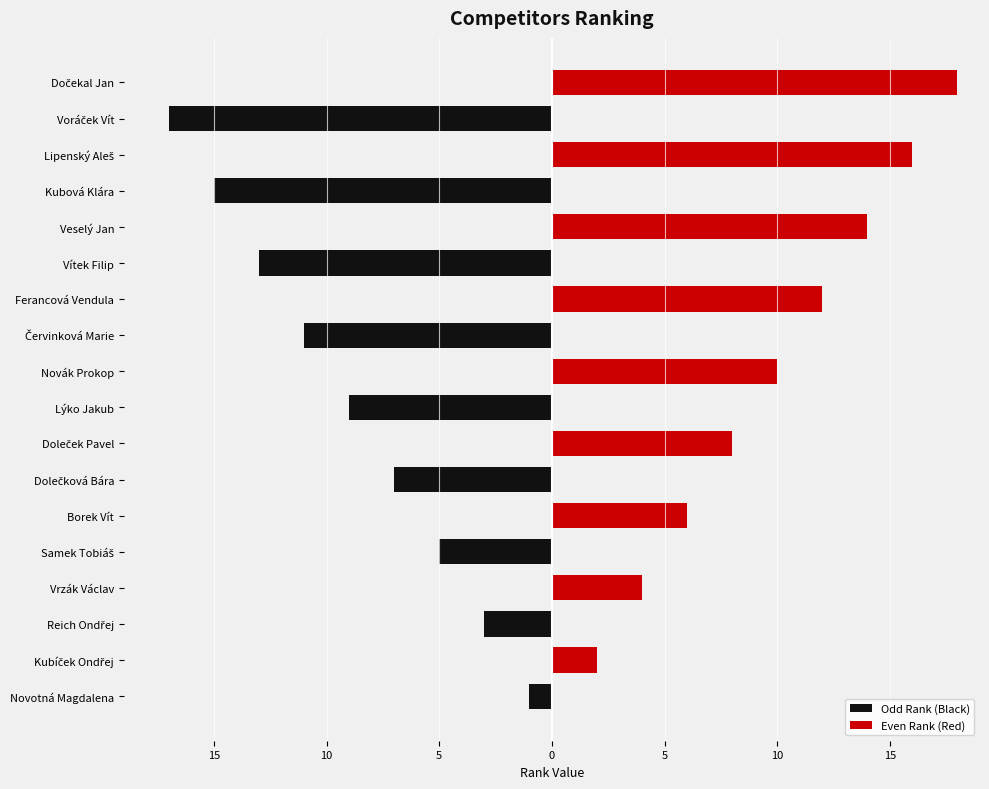

Which series has the widest spread of values?

Even Rank (Red)